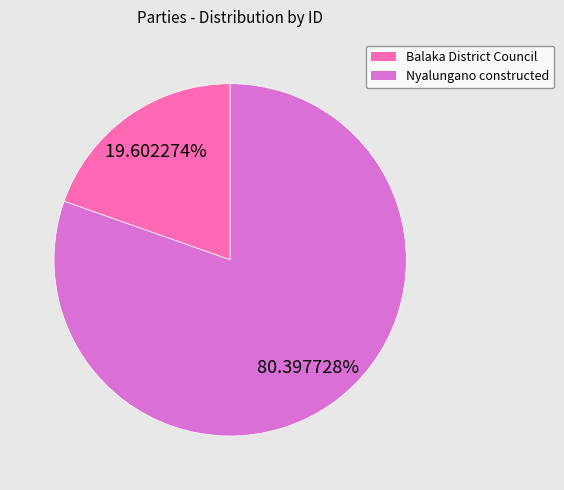

To the nearest percent, what percentage of the pie is Balaka District Council?

20%